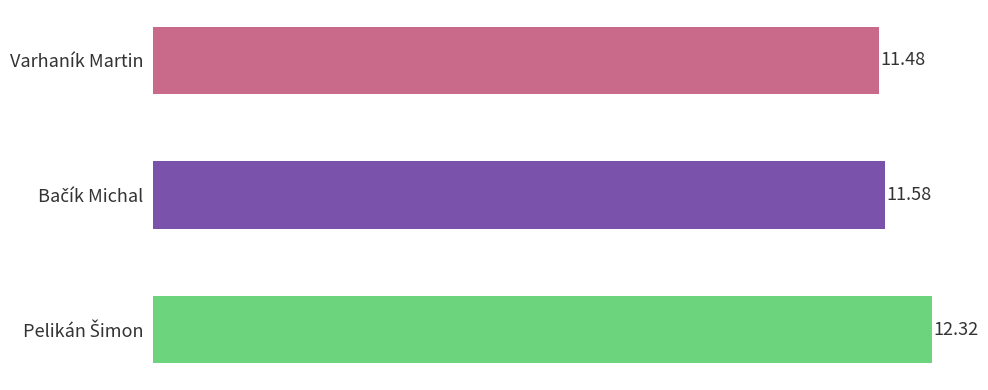

How many bars are there in total?

3